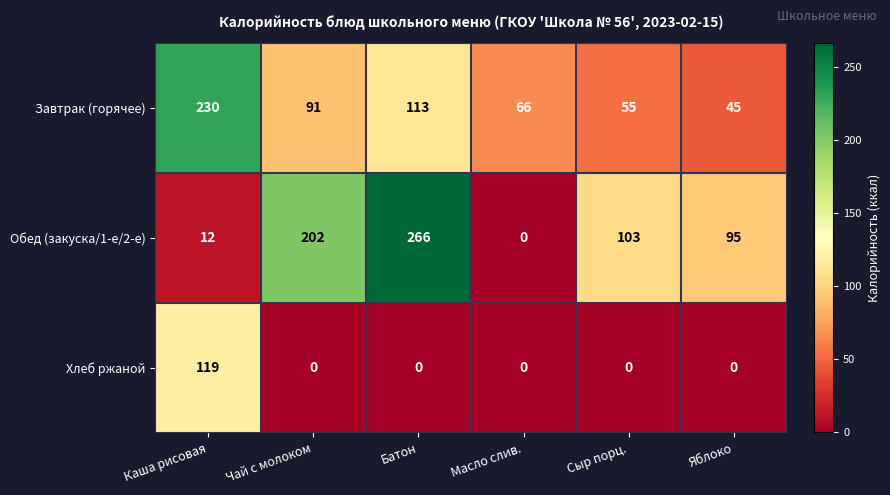

Which series has the widest spread of values?

Обед (закуска/1-е/2-е)